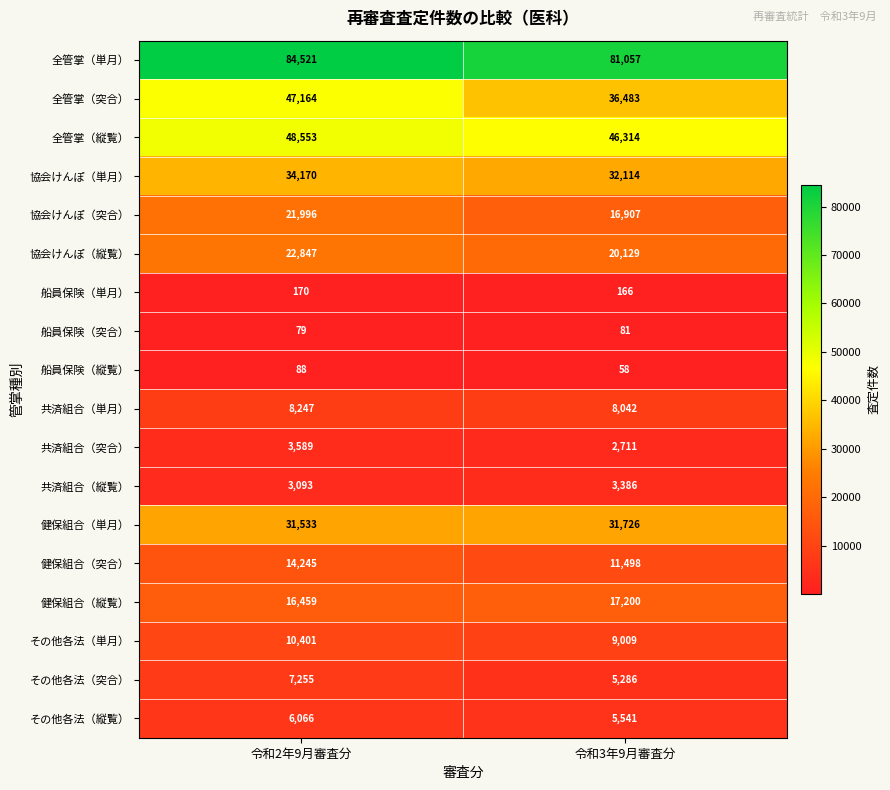

At which label does その他各法（突合） reach its peak?

令和2年9月審査分